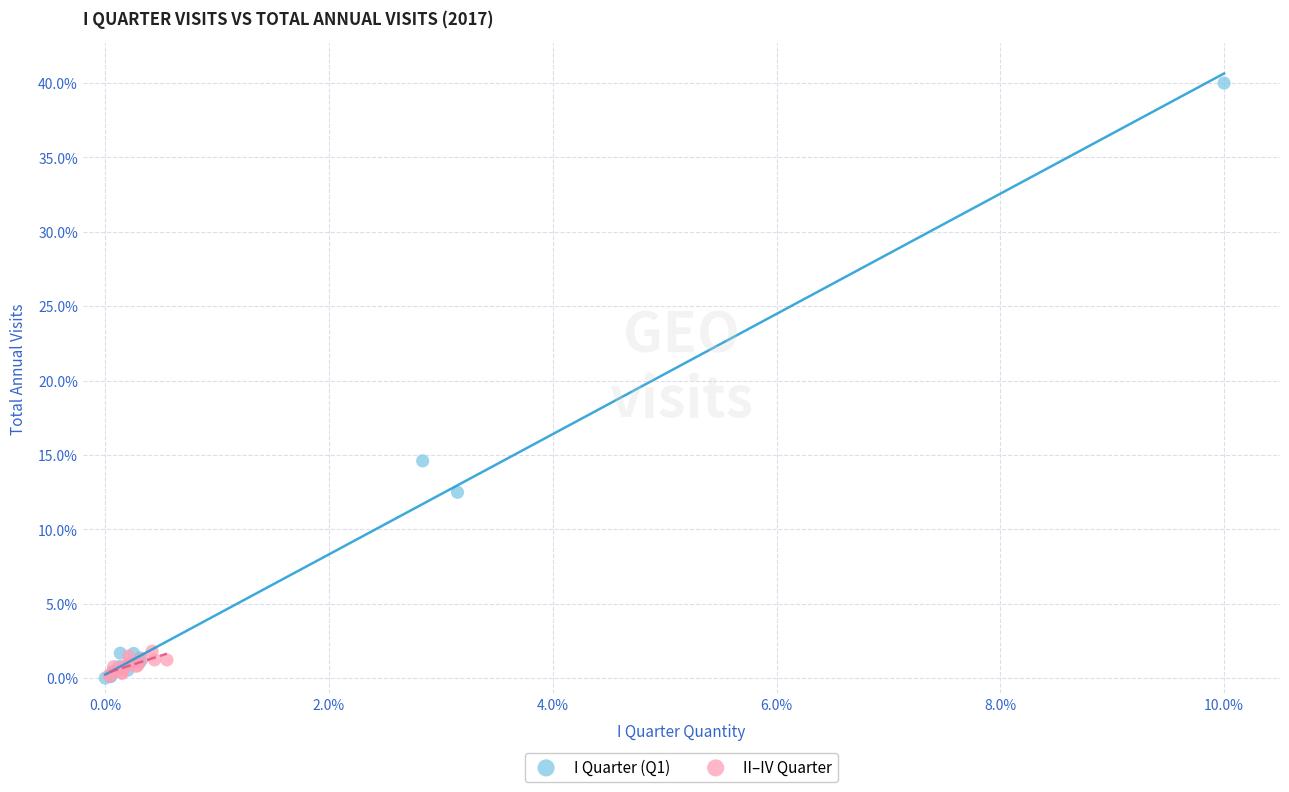

What are all the series names shown in the legend?

I Quarter (Q1), II–IV Quarter